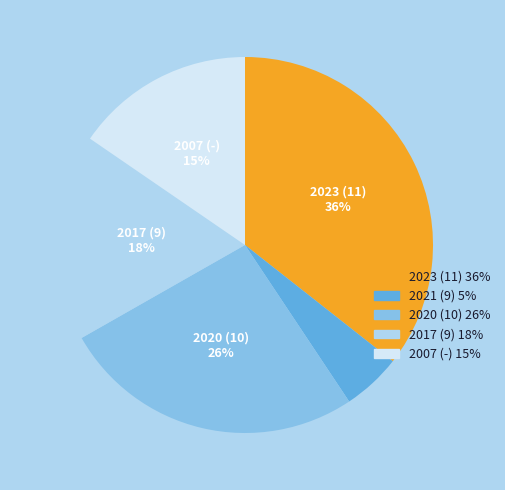

To the nearest percent, what is the average slice percentage?

20%